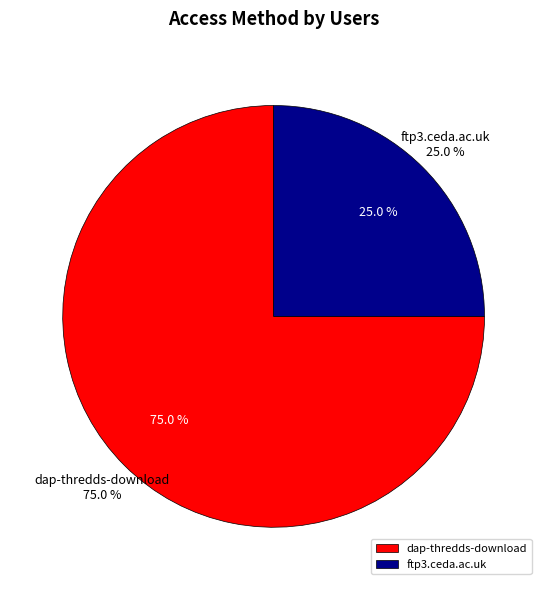

Is the sum of ftp3.ceda.ac.uk and dap-thredds-download greater than half?

Yes